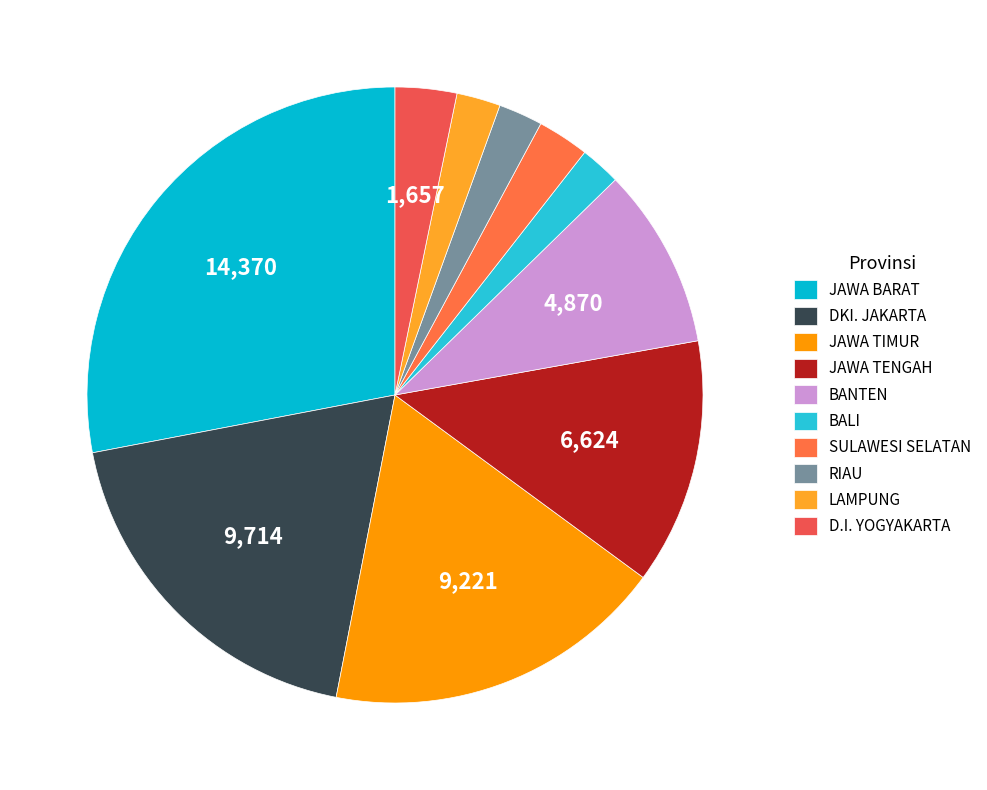

How much of the chart is everything except BALI?

97.9%